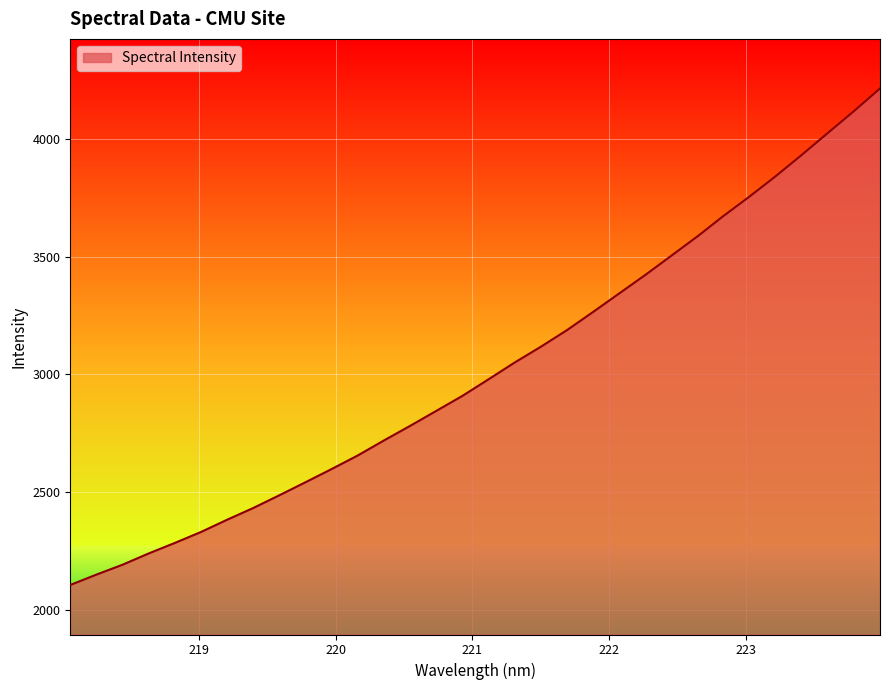

What is the difference between the maximum and minimum values?

2109.7